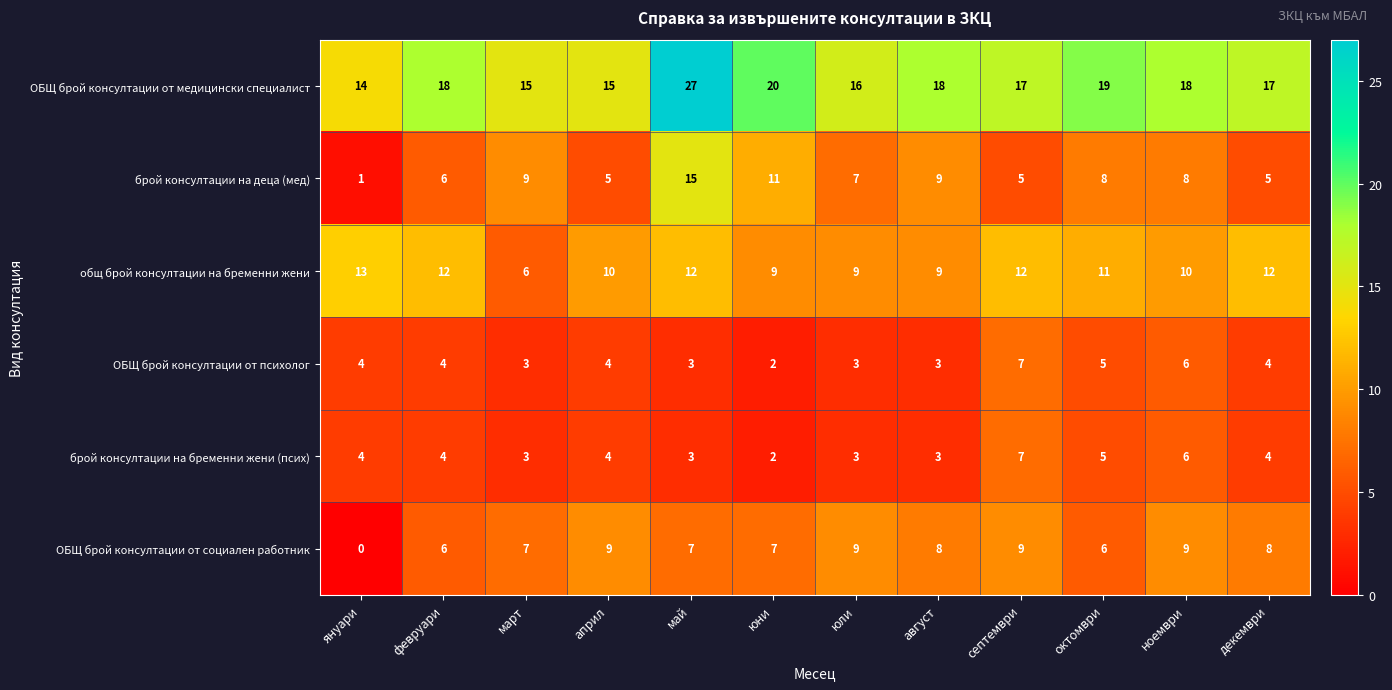

The ОБЩ брой консултации от медицински специалист series shows 20 at април. True or false?

False